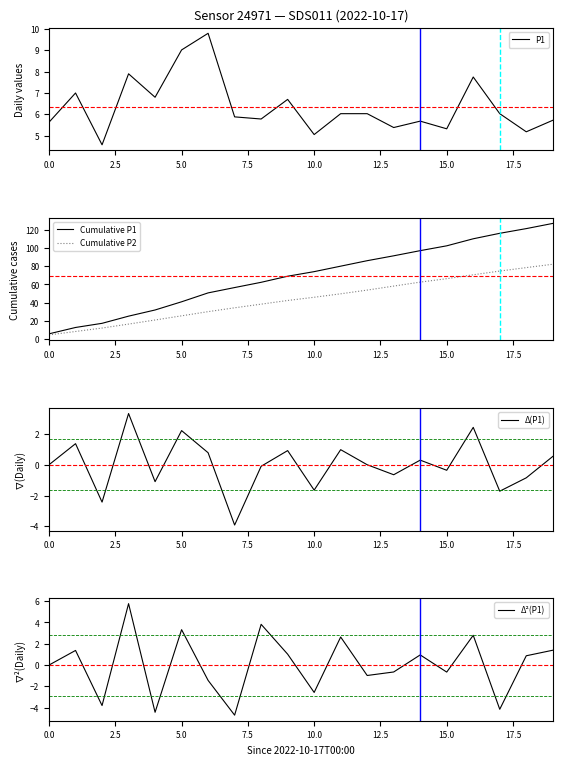

Is it true that P1 equals 7.4 at 15.0?

False